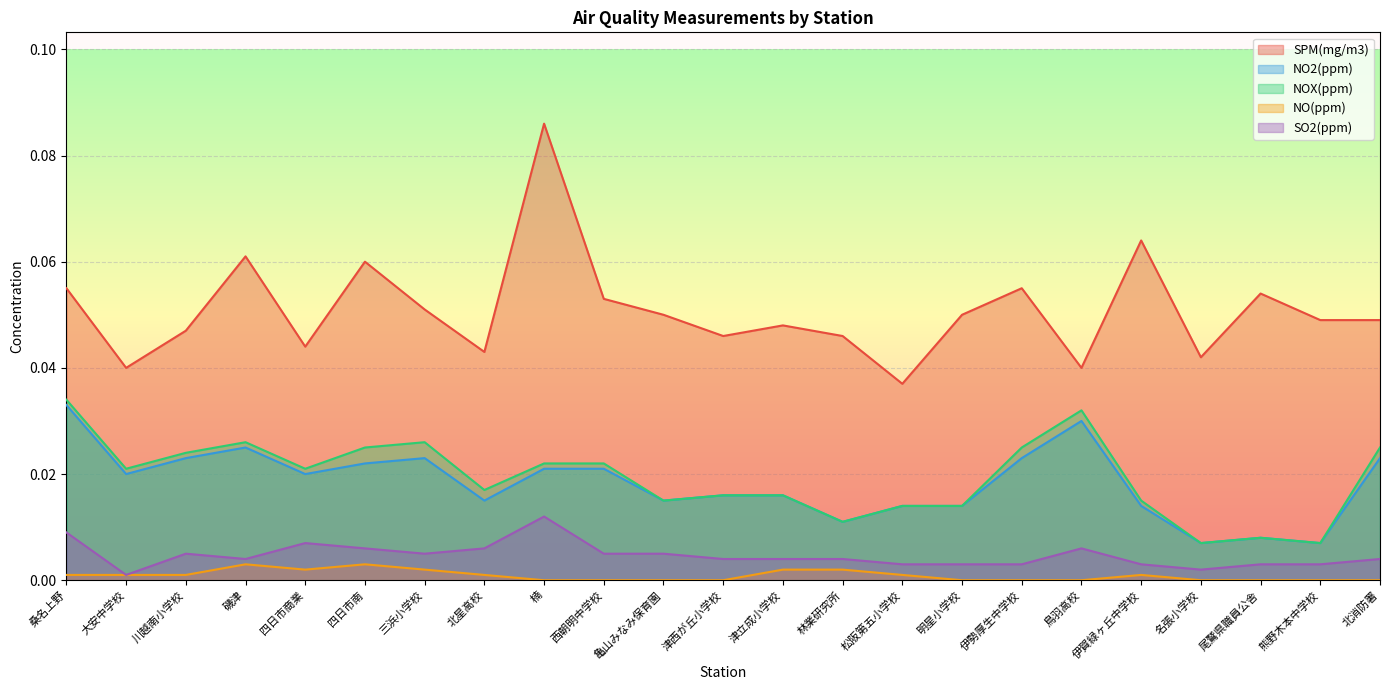

Which category has the highest value in the NO2(ppm) series?

桑名上野